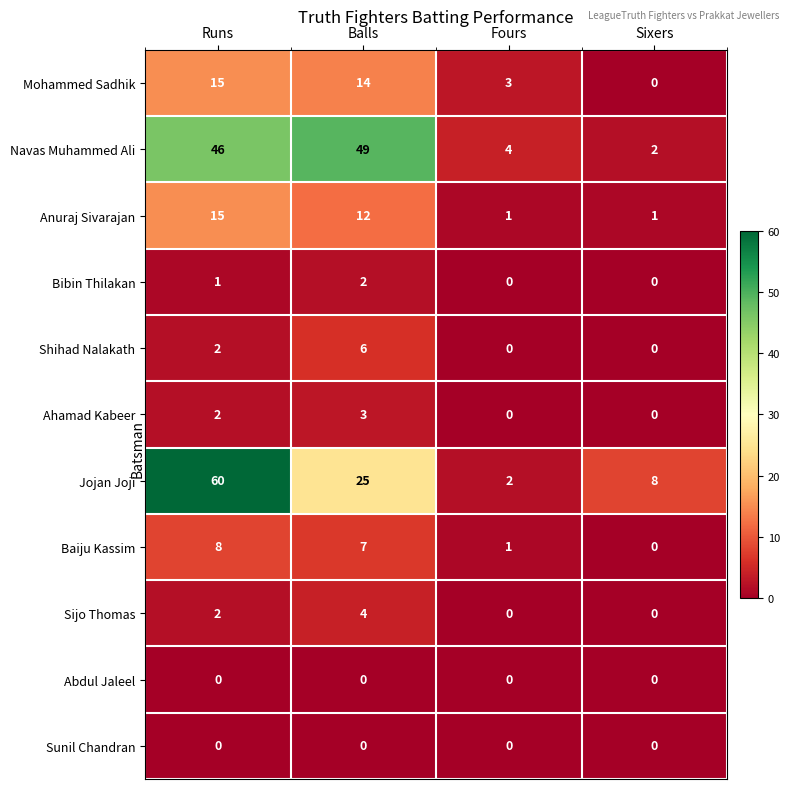

At which label does Bibin Thilakan reach its peak?

Balls